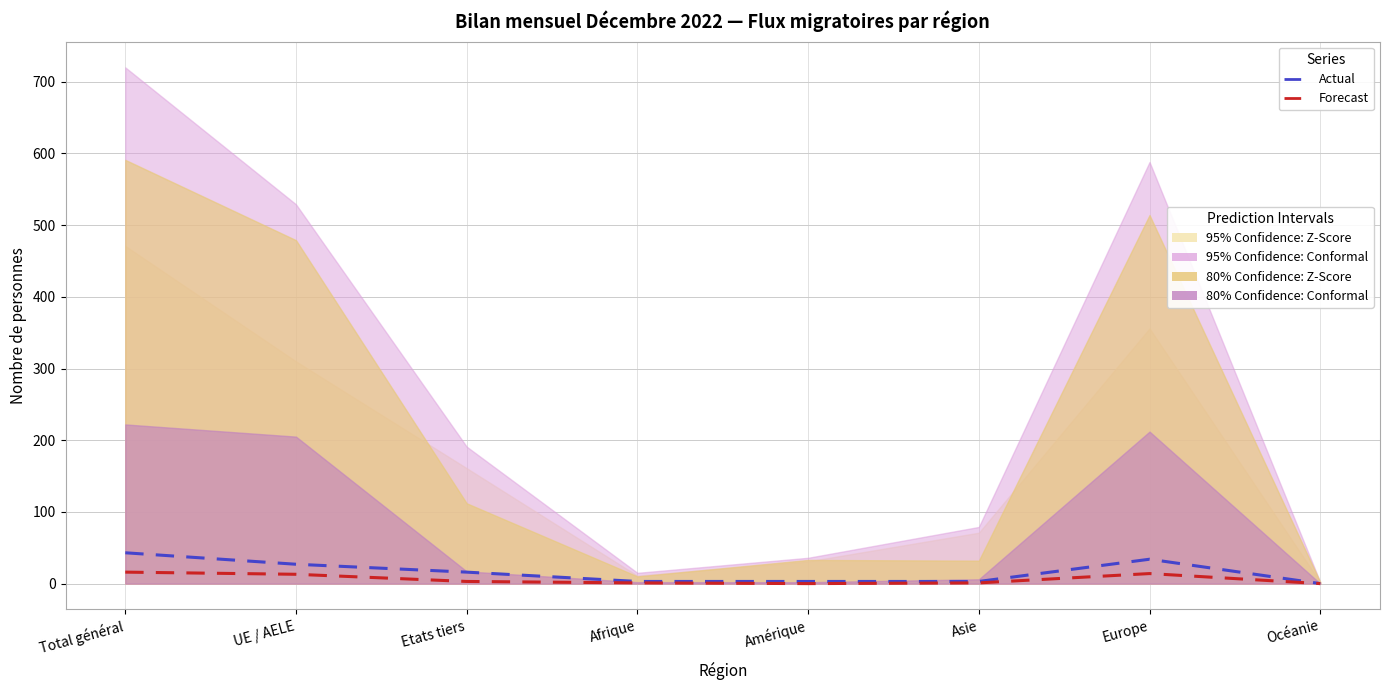

Which series changed the most between Afrique and Europe?

Actual